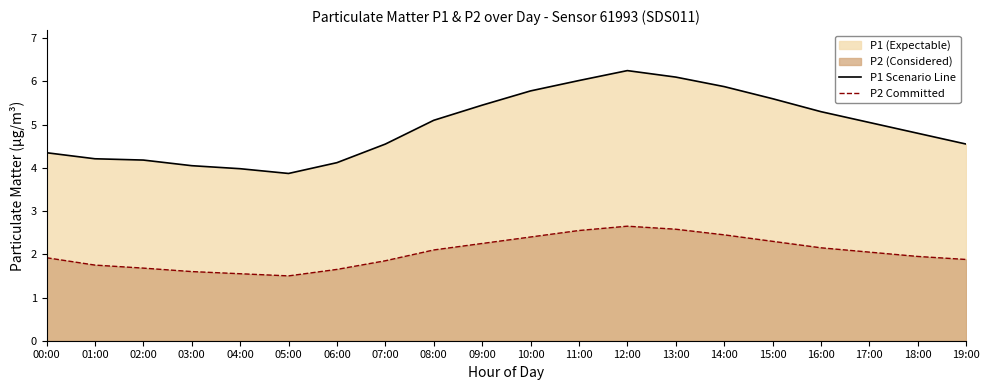

True or false: P1 Scenario Line and P2 Committed cross at least once.

False